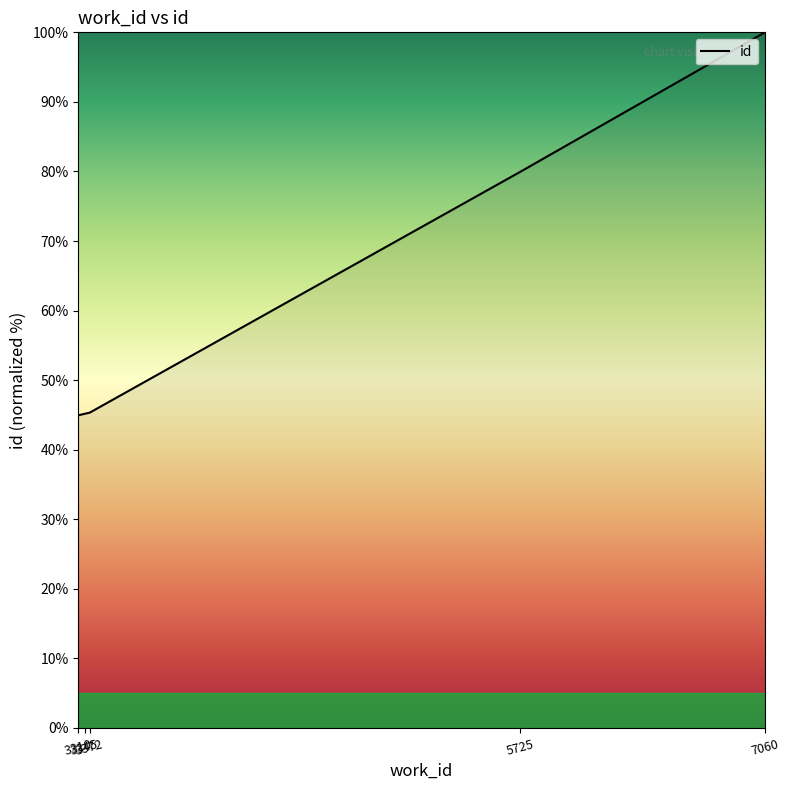

What is the sum of the values at 3310 and 3345?

90.1